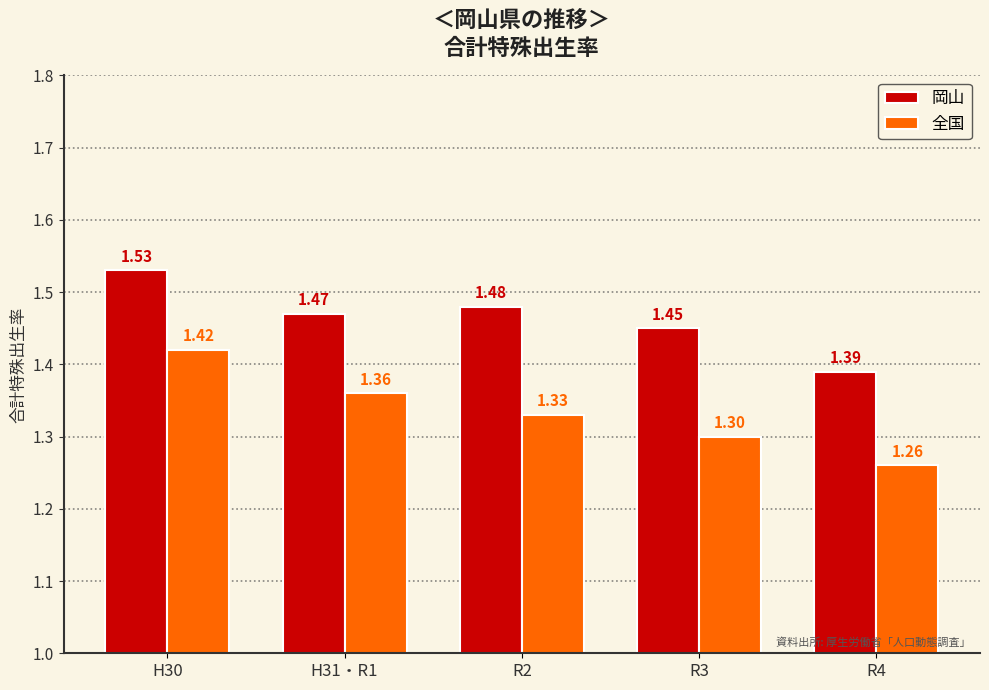

List the series in order of their overall mean, lowest first.

全国, 岡山